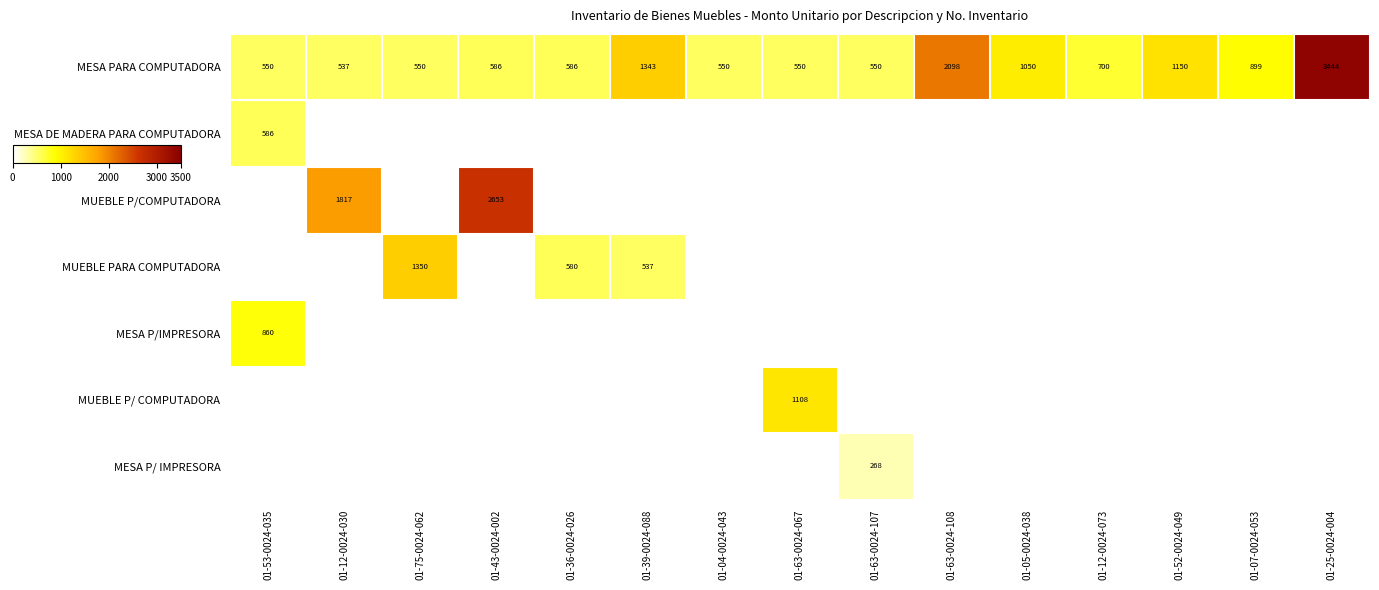

Is it true that MESA P/ IMPRESORA equals 456 at 01-63-0024-107?

False